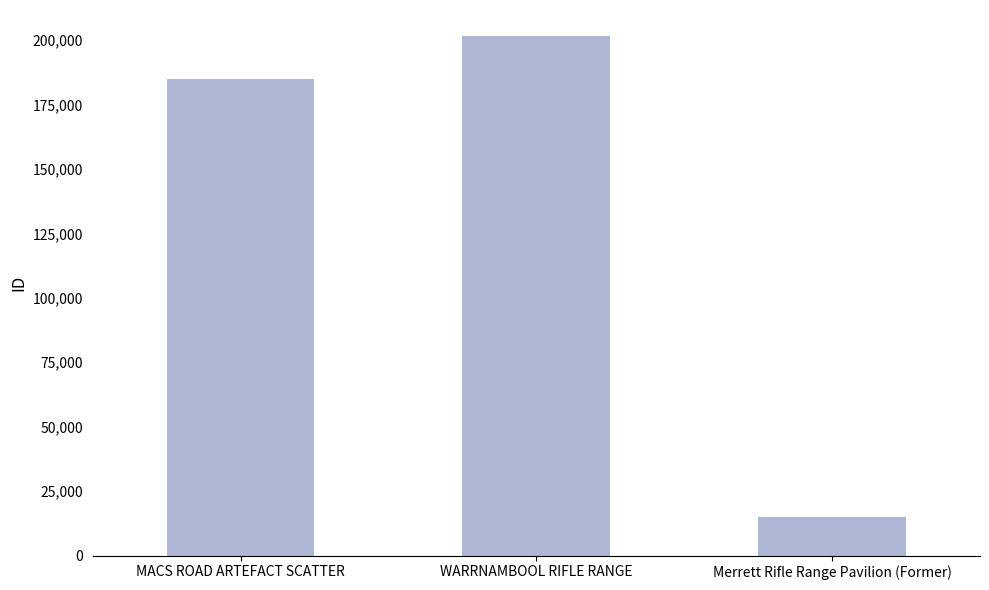

List the labels in order of value, largest first.

WARRNAMBOOL RIFLE RANGE, MACS ROAD ARTEFACT SCATTER, Merrett Rifle Range Pavilion (Former)